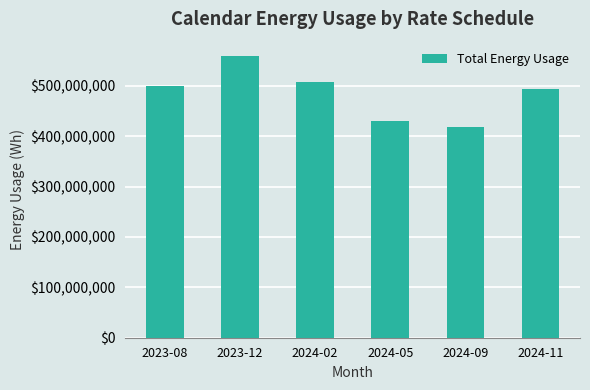

What is the change in value from 2023-12 to 2024-11?

-66161990.1